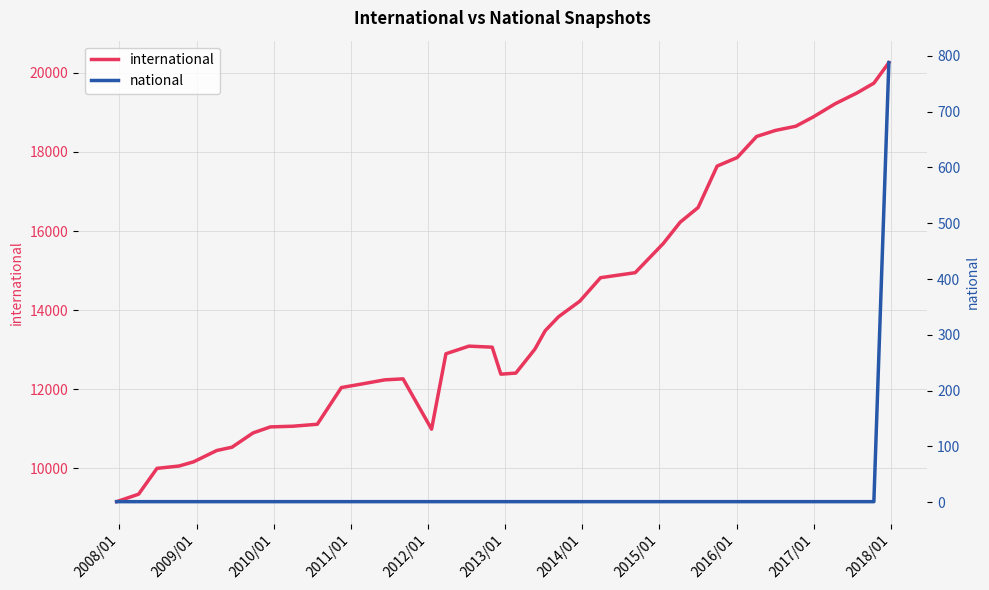

Does the chart display data point markers on the line(s)?

No